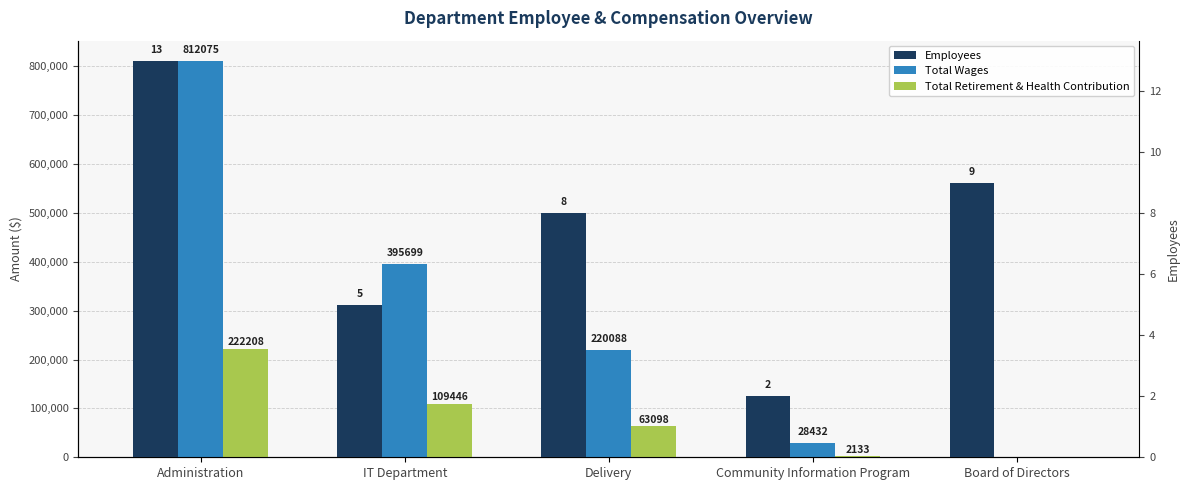

True or false: Employees has a value of 4 at Board of Directors.

False